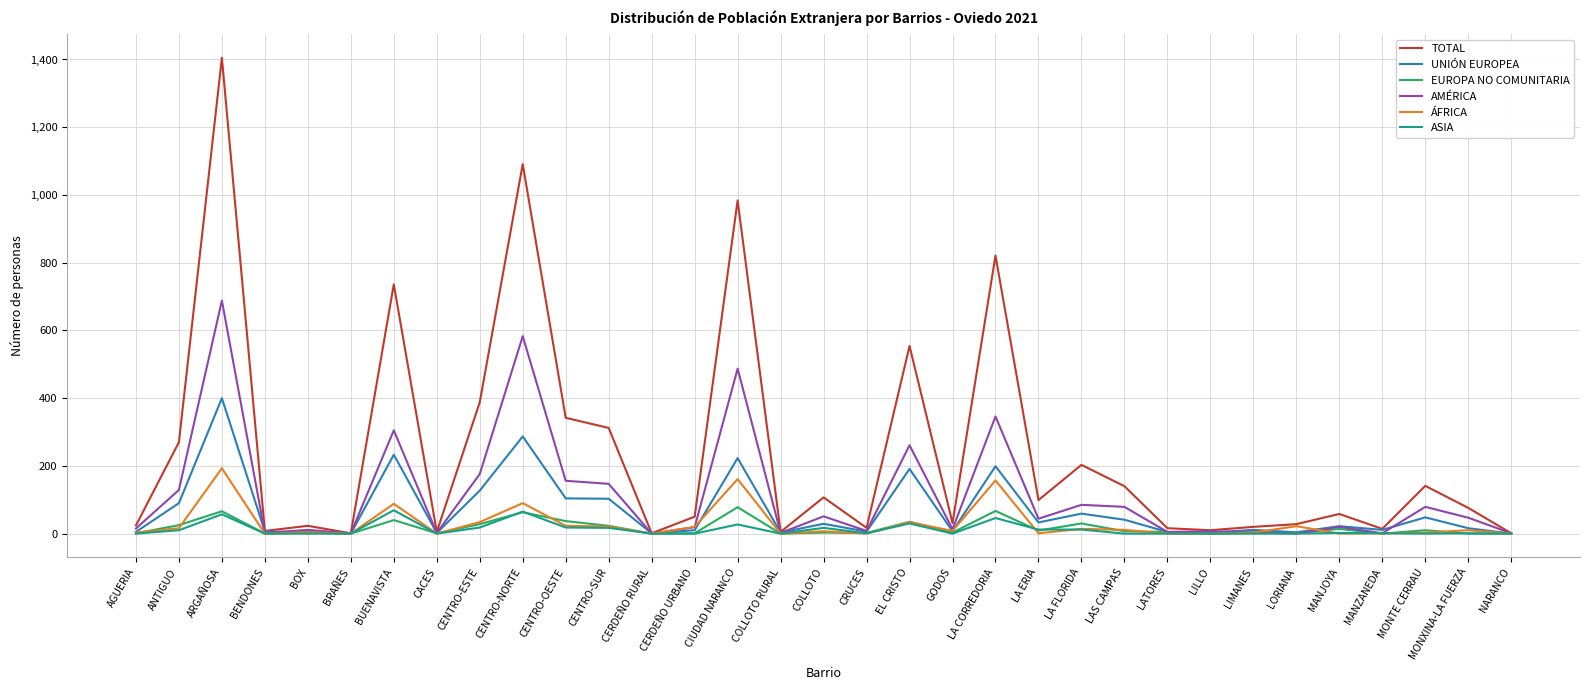

Where does the ASIA series first go above 1?

ANTIGUO